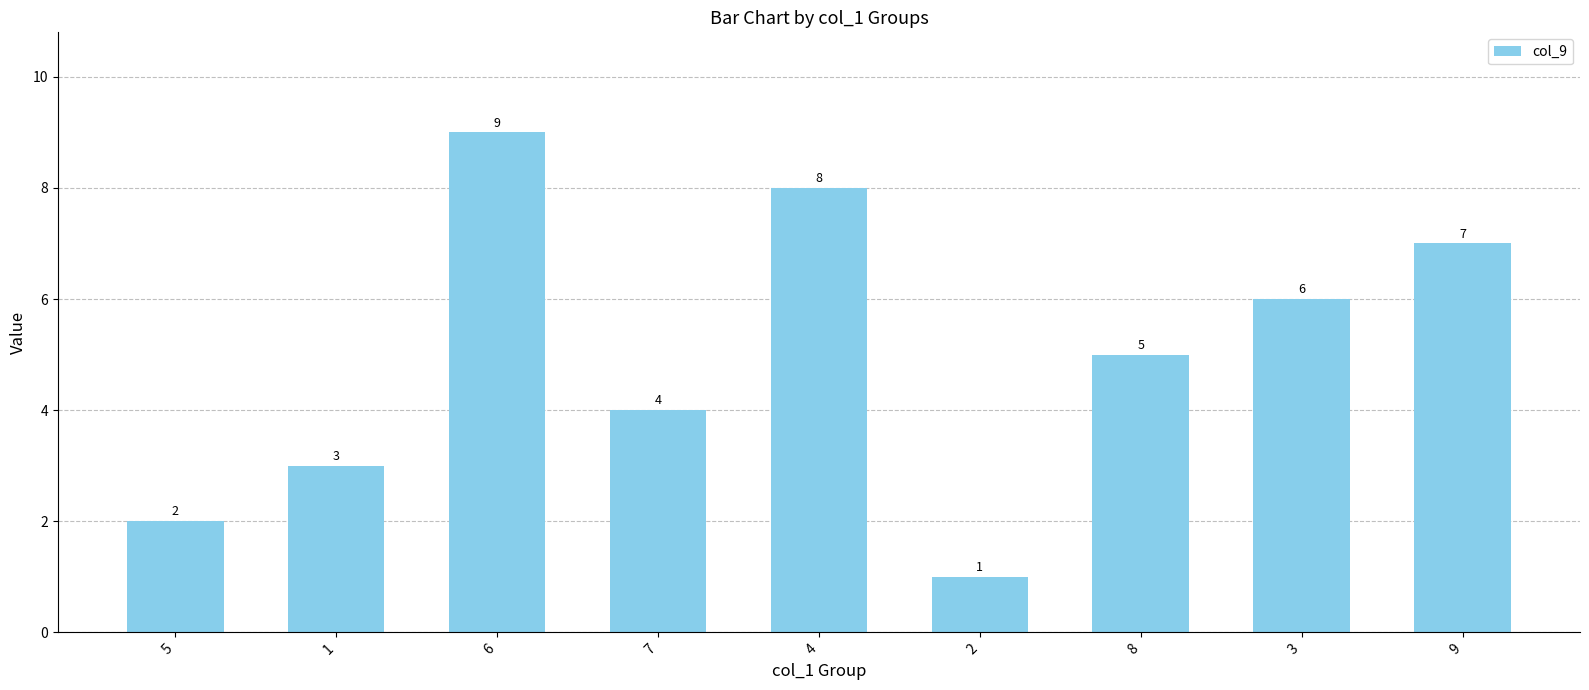

What is the minimum value shown in the chart?

1